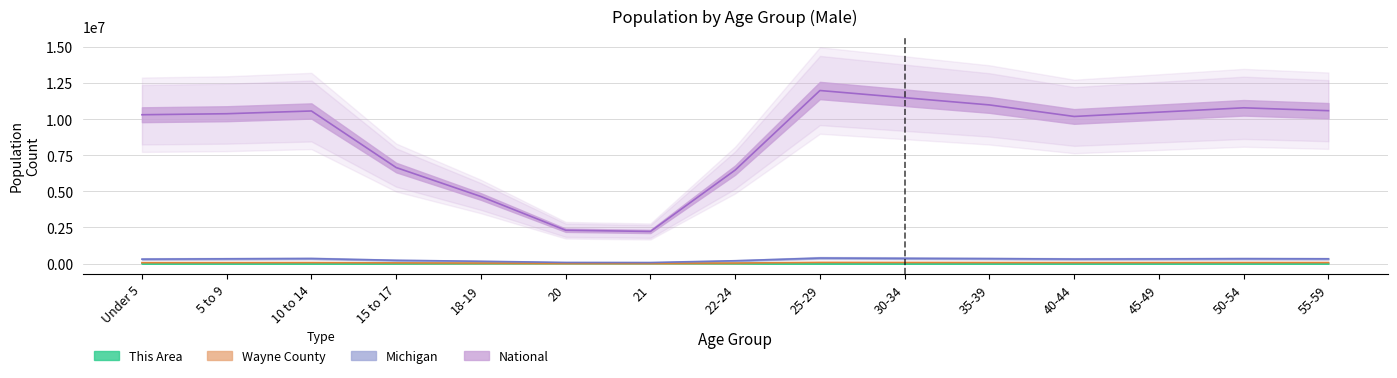

Where is National nearest to the value 7111599?

15 to 17